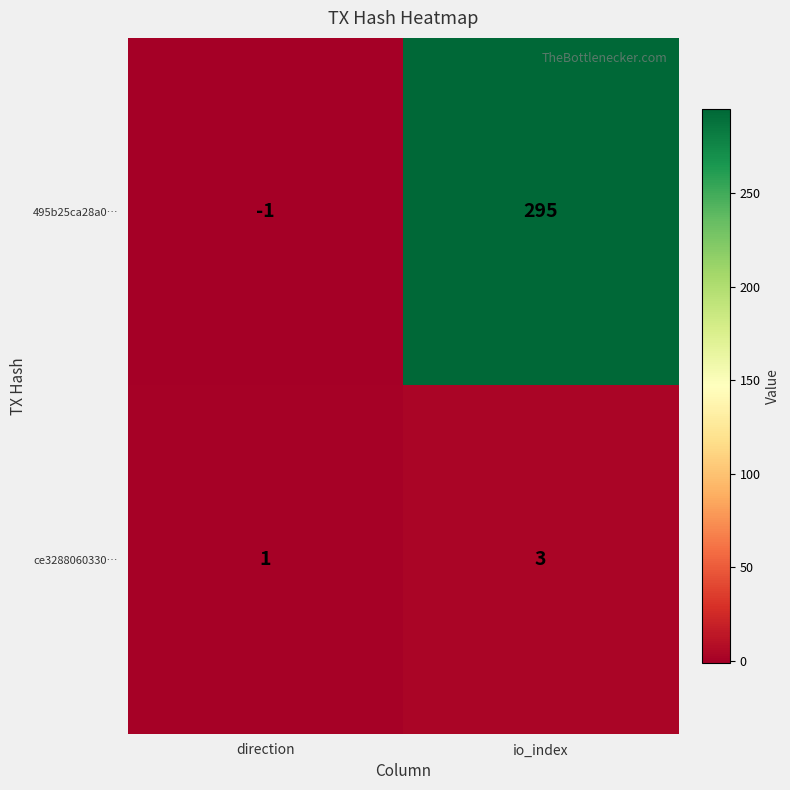

What is the sum of the ce3288060330… values at io_index and direction?

4